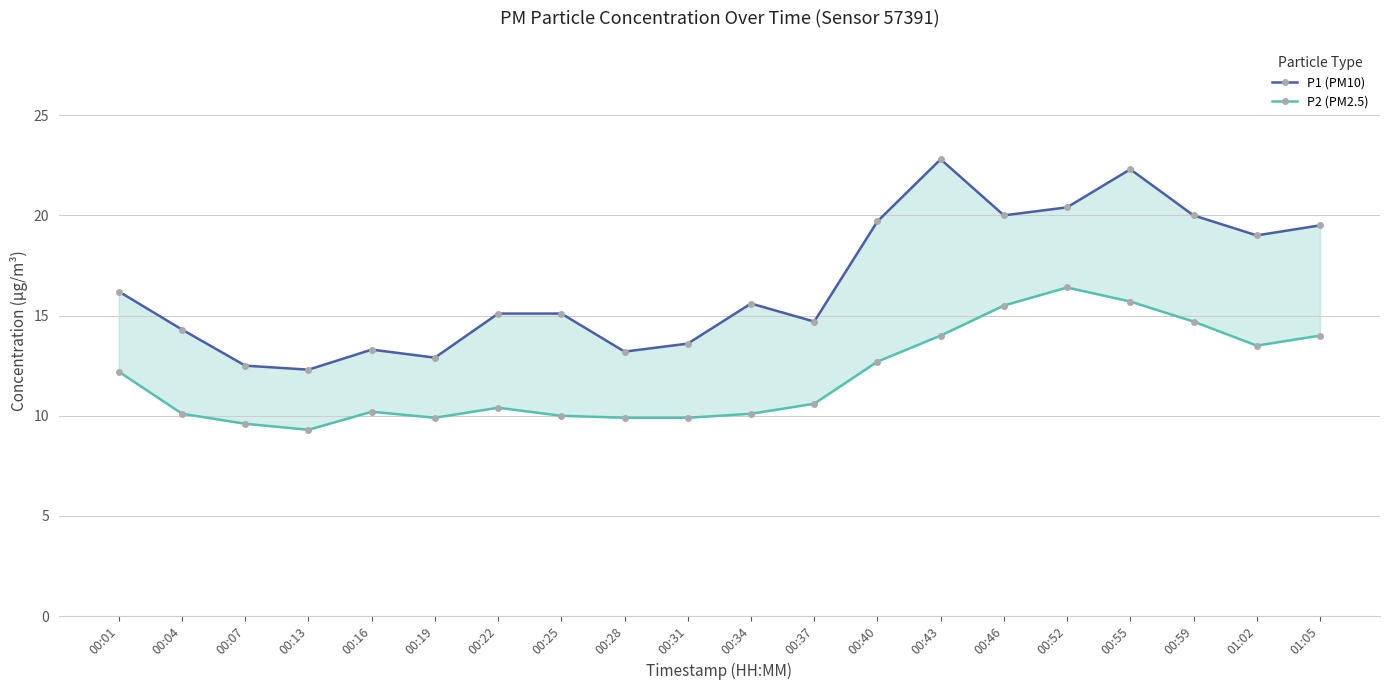

True or false: P2 (PM2.5) and P1 (PM10) cross at least once.

False